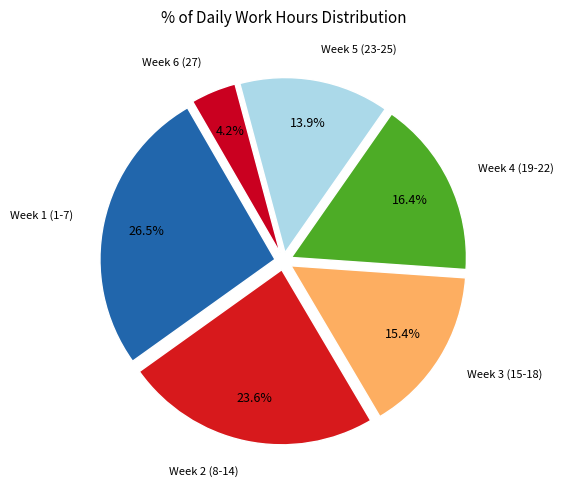

How many slices are in this pie chart?

6